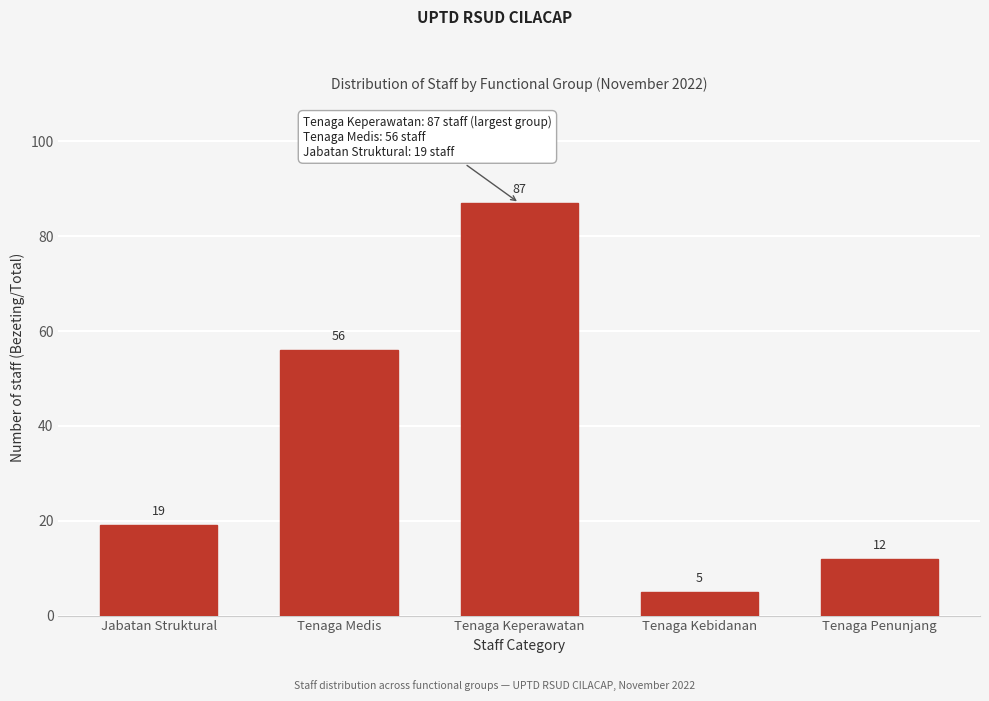

Reading right to left, transcribe all the data shown in this chart.

Tenaga Penunjang=12	Tenaga Kebidanan=5	Tenaga Keperawatan=87	Tenaga Medis=56	Jabatan Struktural=19